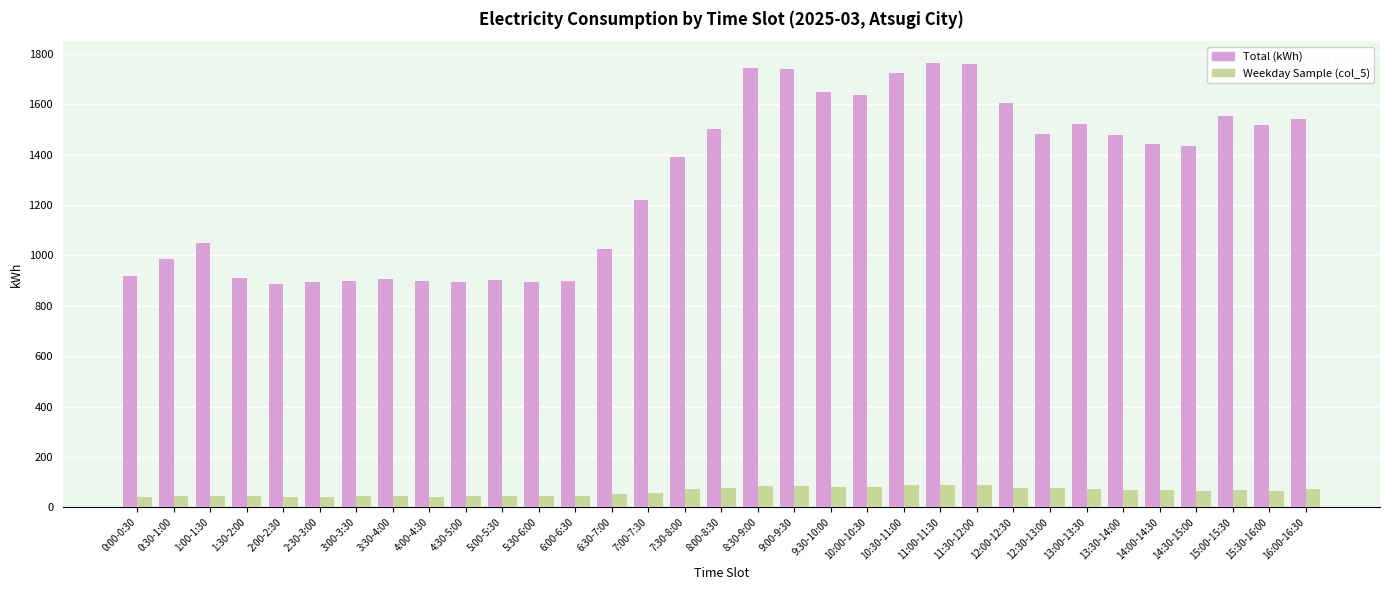

What position from the right is 10:00-10:30?

13